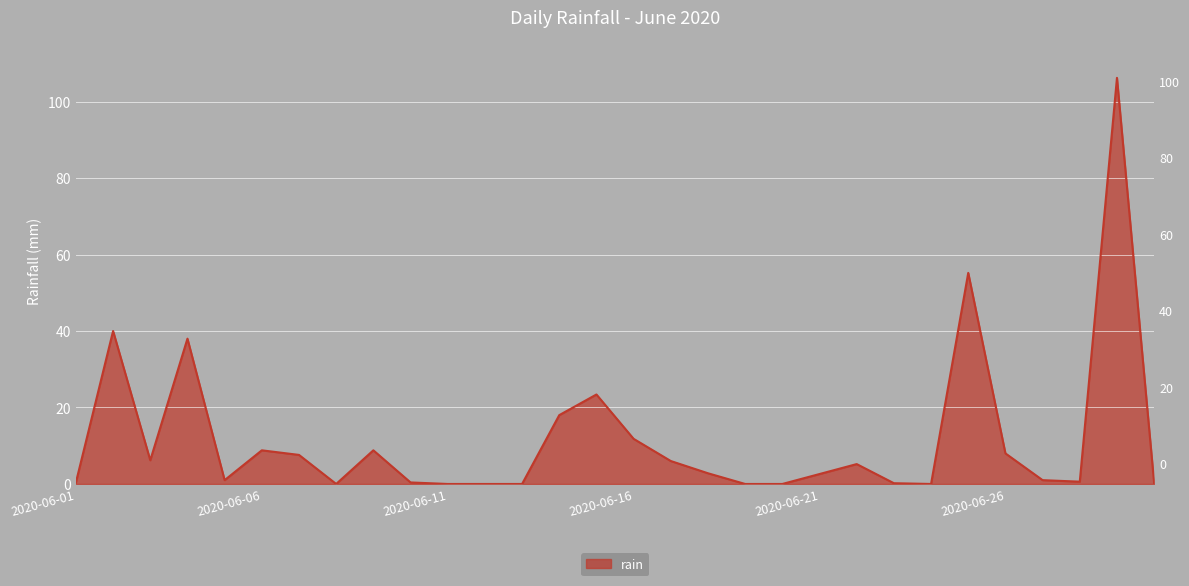

Reading right to left, what are all the values shown in this chart?

0.2	106.2	0.6	1.0	8.0	55.2	0.0	0.2	5.2	2.6	0.0	0.0	2.8	6.0	11.8	23.4	18.0	0.0	0.0	0.0	0.4	8.8	0.0	7.6	8.8	1.0	38.0	6.2	40.0	0.4